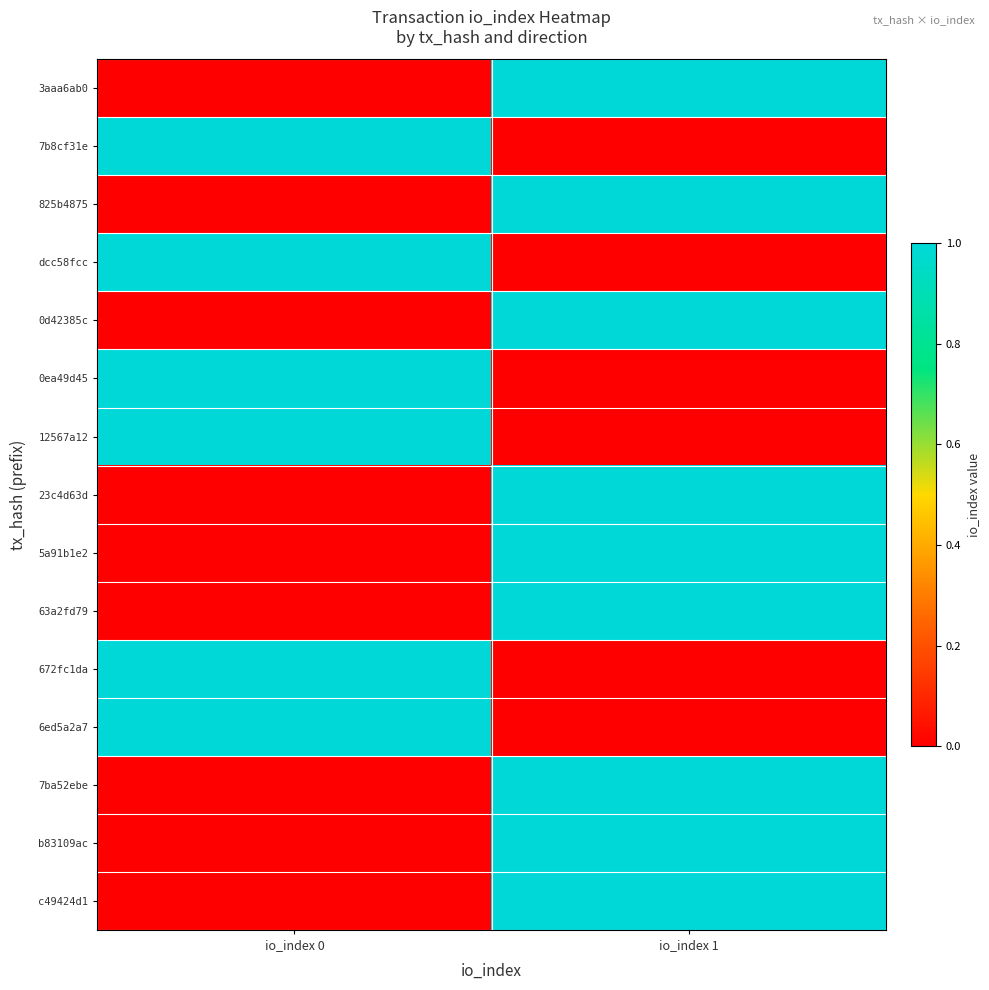

List the series in order of their peak value, lowest first.

3aaa6ab0, 7b8cf31e, 825b4875, dcc58fcc, 0d42385c, 0ea49d45, 12567a12, 23c4d63d, 5a91b1e2, 63a2fd79, 672fc1da, 6ed5a2a7, 7ba52ebe, b83109ac, c49424d1